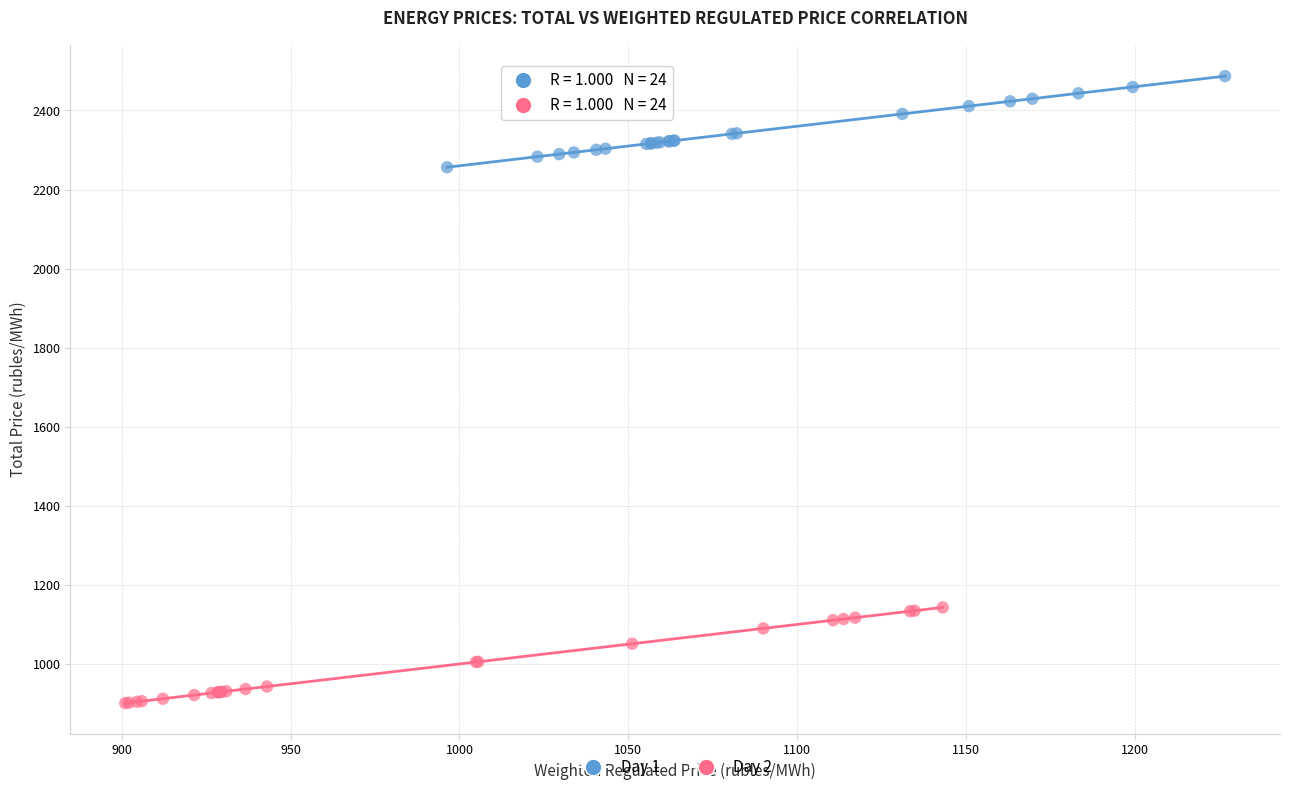

Which series contains the highest Y value?

Day 1